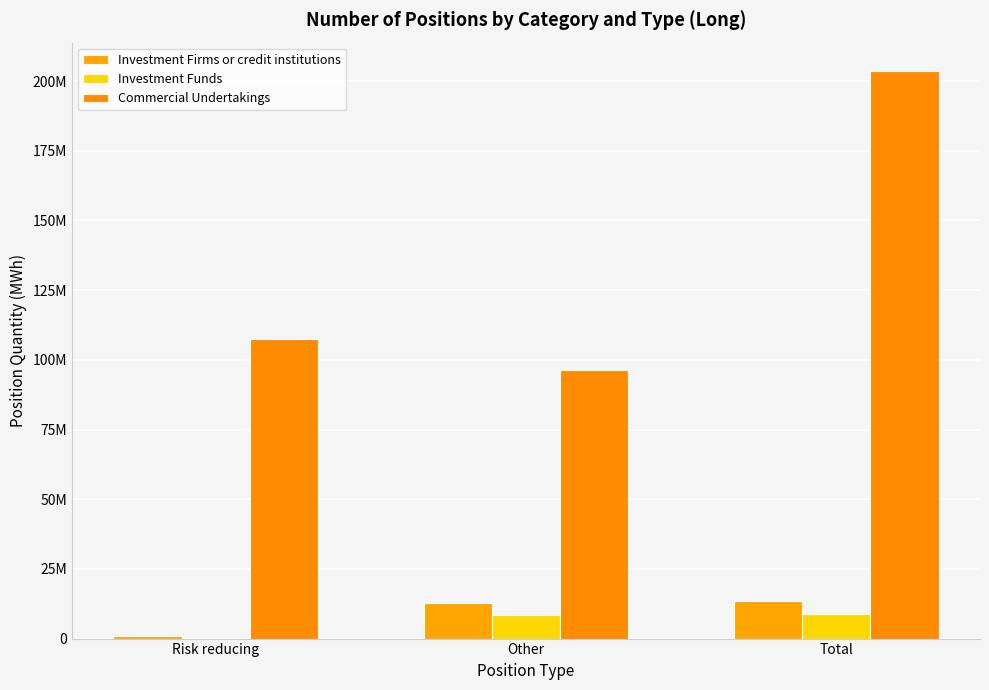

What is the approximate value of Commercial Undertakings at Risk reducing?

107399863.0